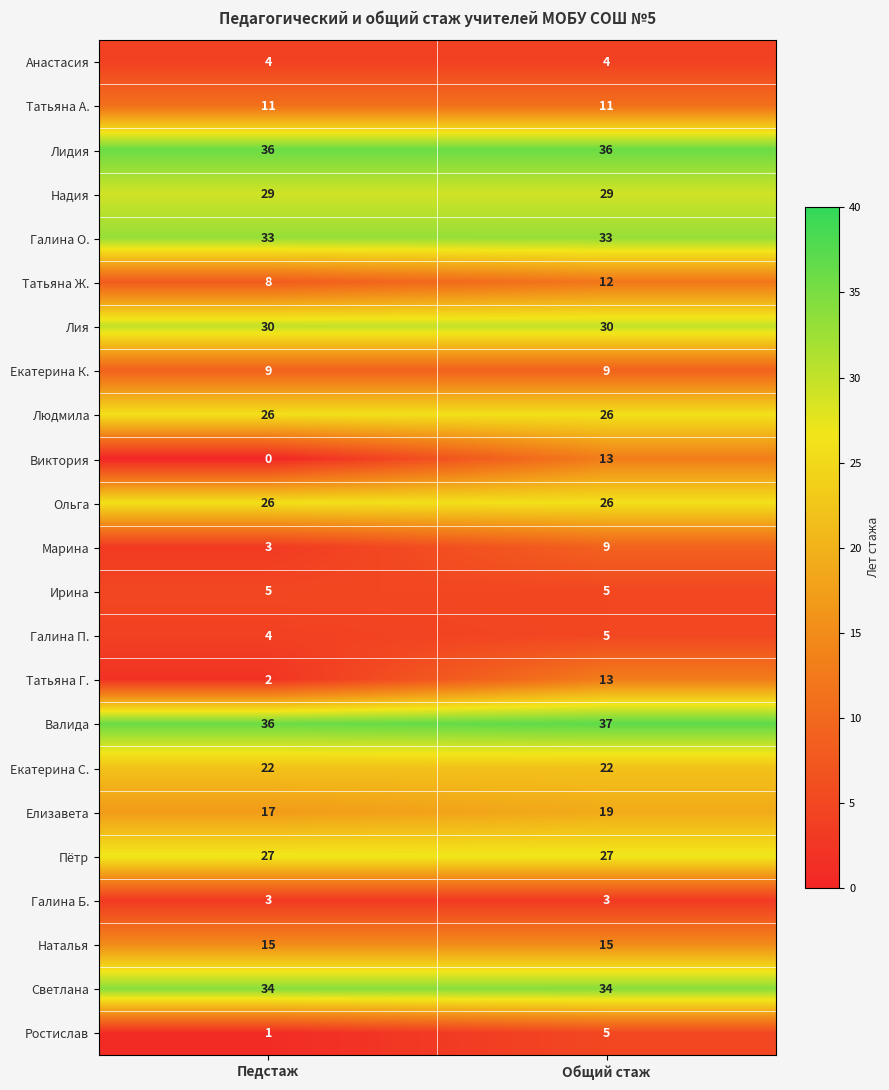

What is the total value across all series at Педстаж?

381